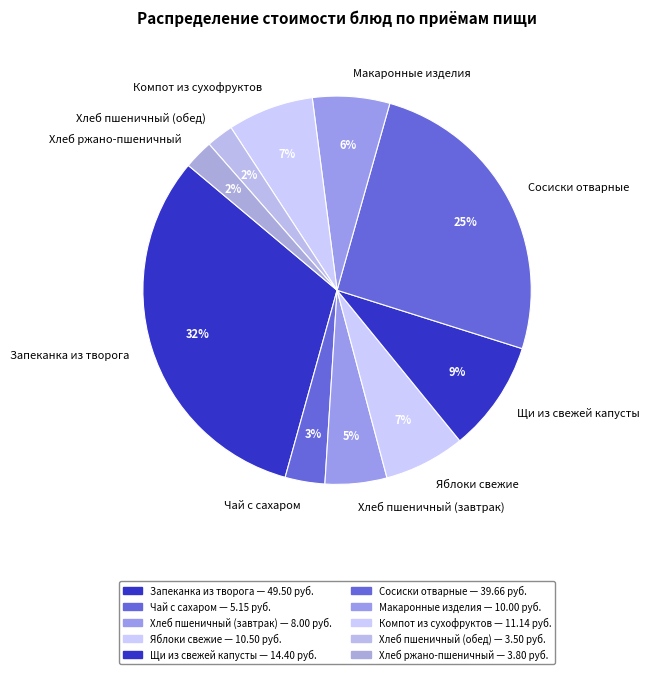

True or false: Компот из сухофруктов accounts for 1% of the total.

False